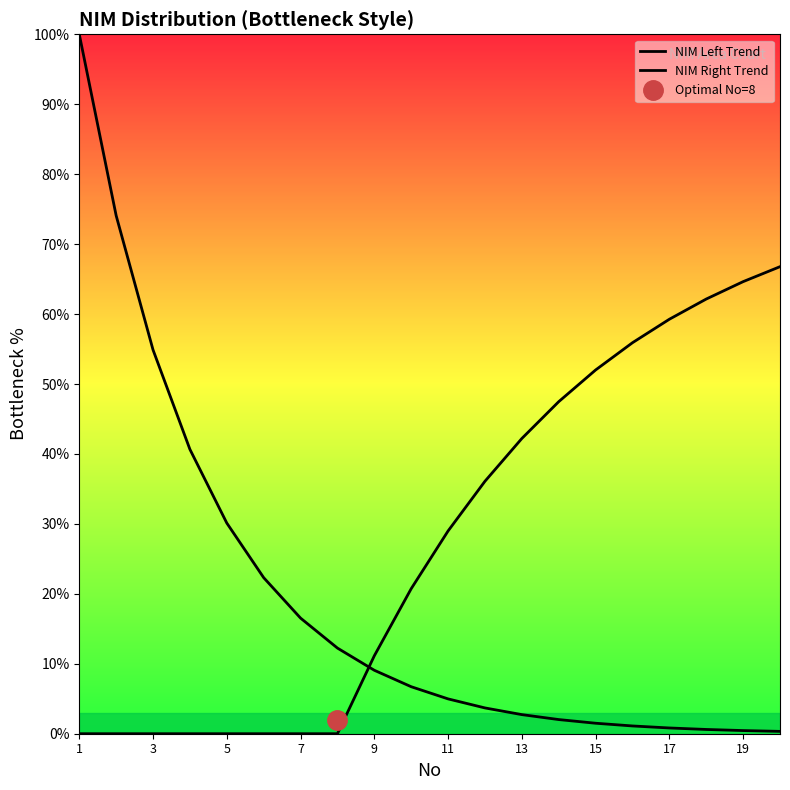

True or false: NIM Right Trend has more than 0 interior local peaks.

False